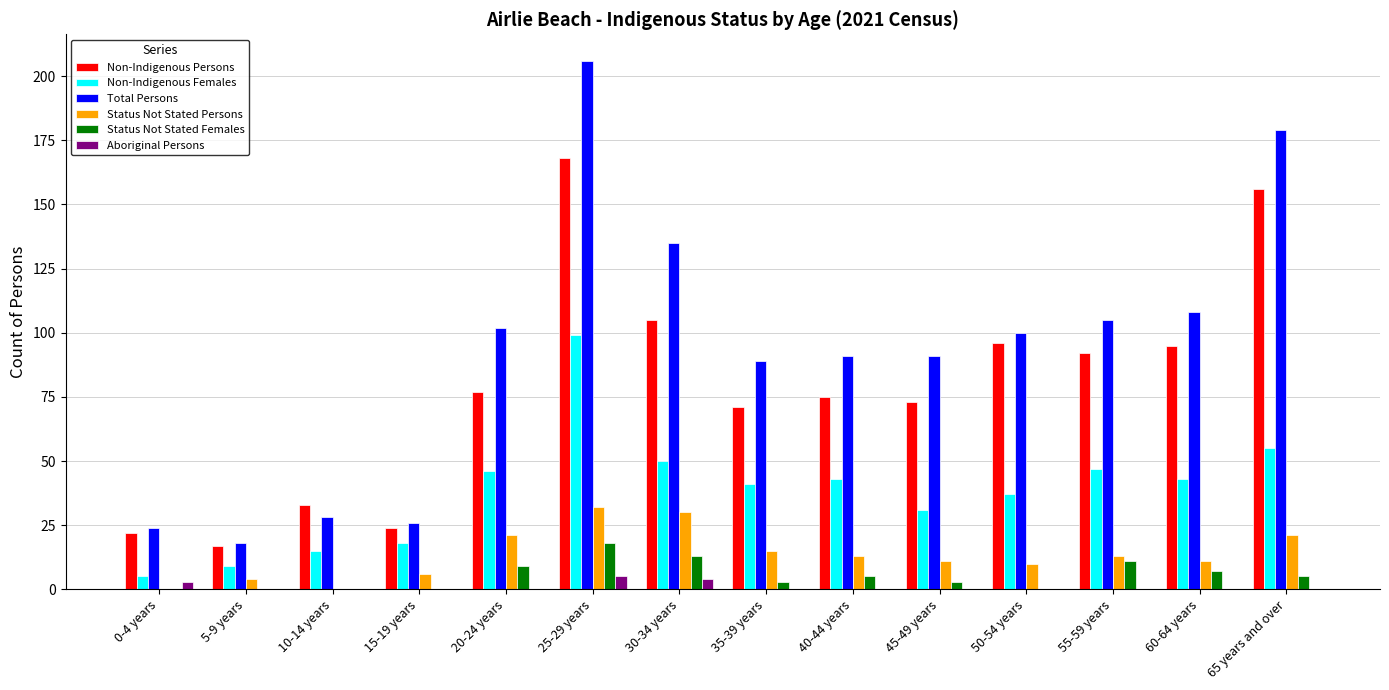

The Total Persons series shows 26 at 15-19 years. True or false?

True